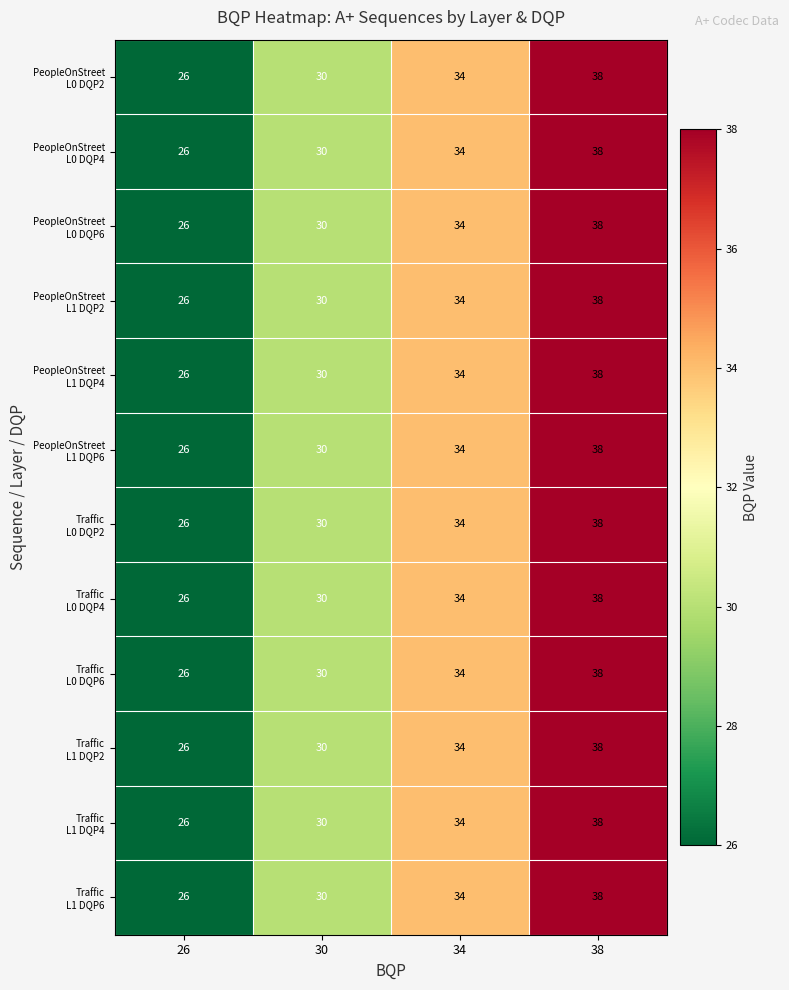

What is the smallest value displayed?

26